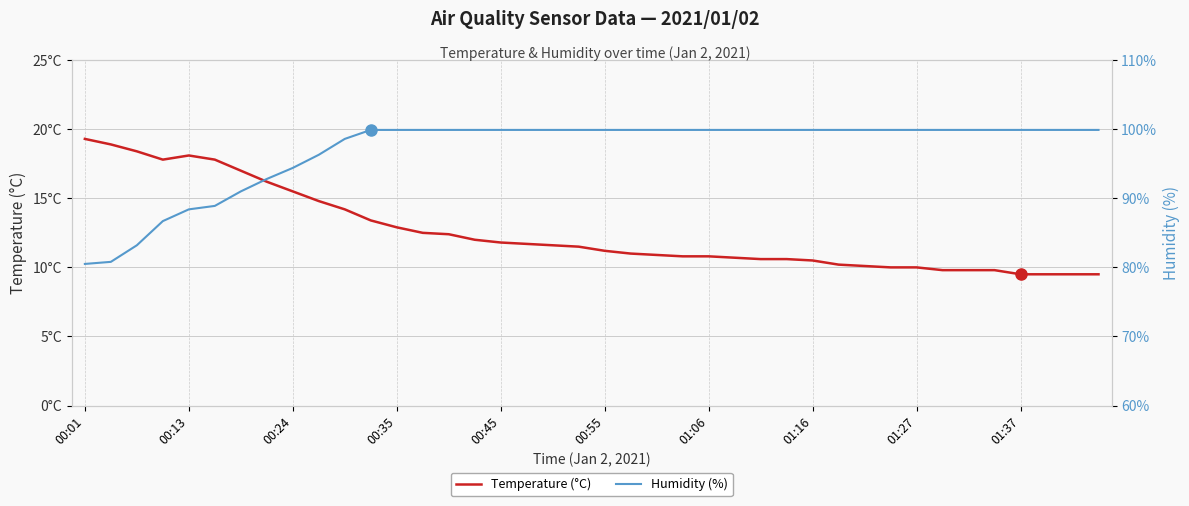

Rank the series by their average value, from lowest to highest.

Temperature (°C), Humidity (%)